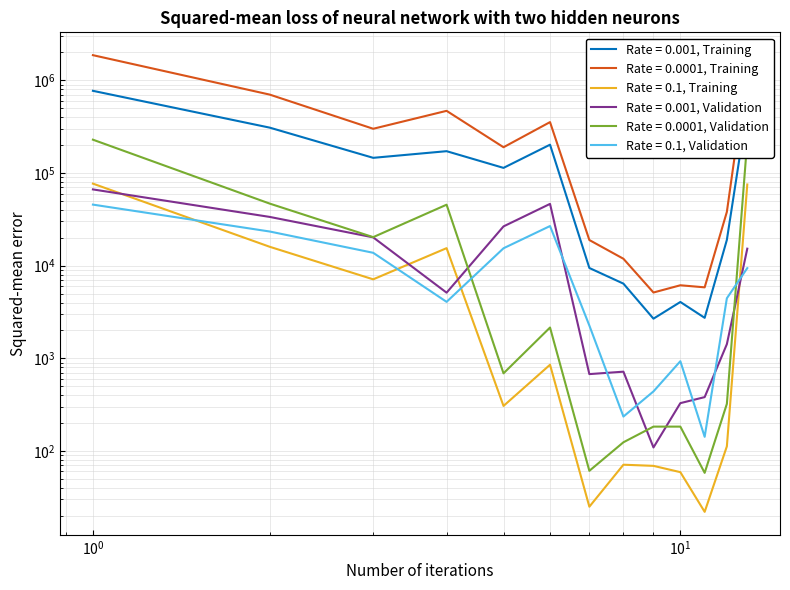

At which category does Rate = 0.001, Validation reach its first local valley?

4